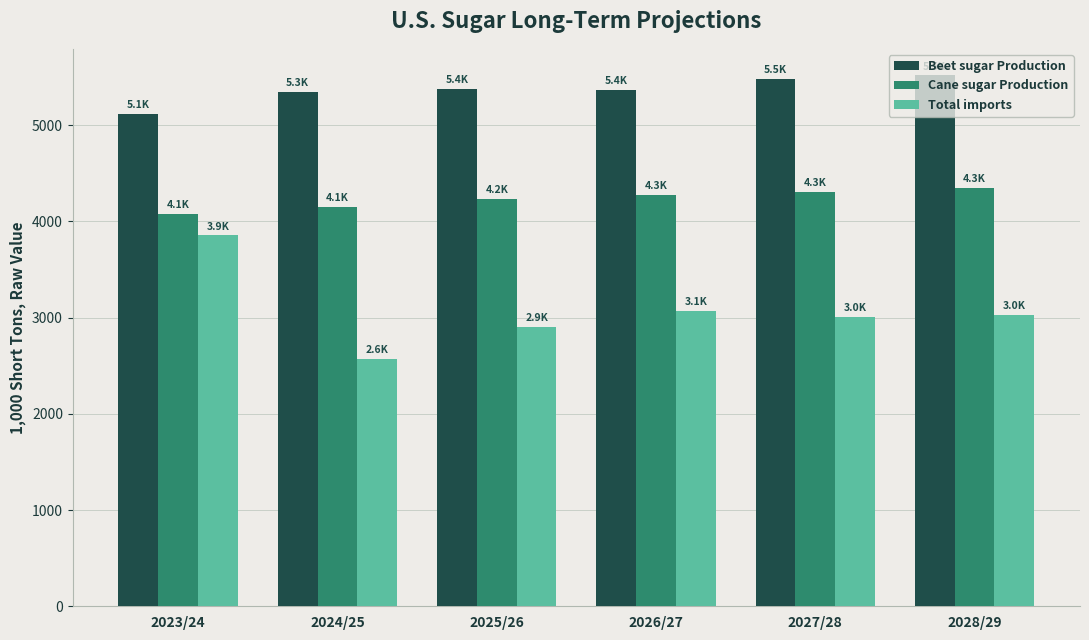

How many bars are there in total?

18